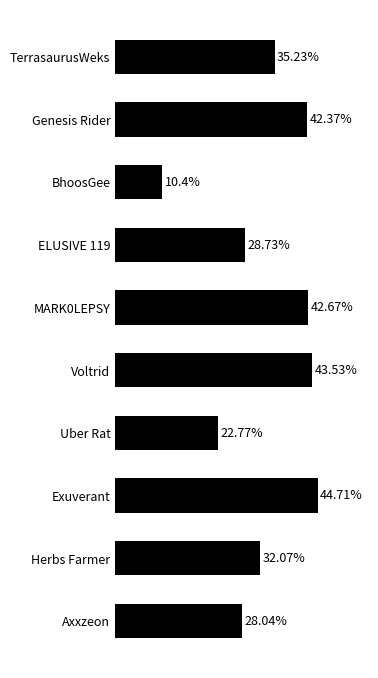

Which label corresponds to the smallest value in the chart?

BhoosGee